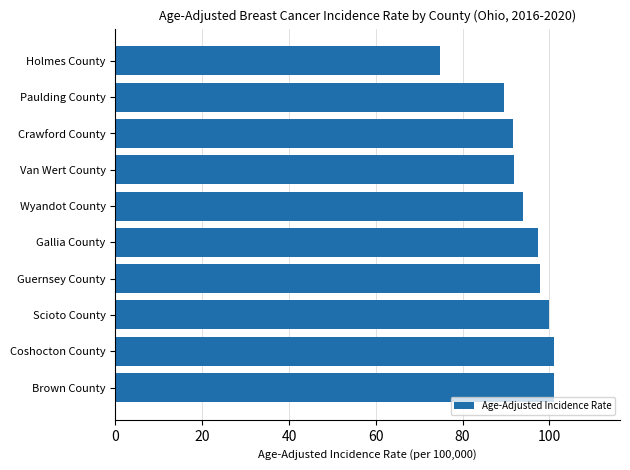

What is the difference between the maximum and second lowest values?

11.5